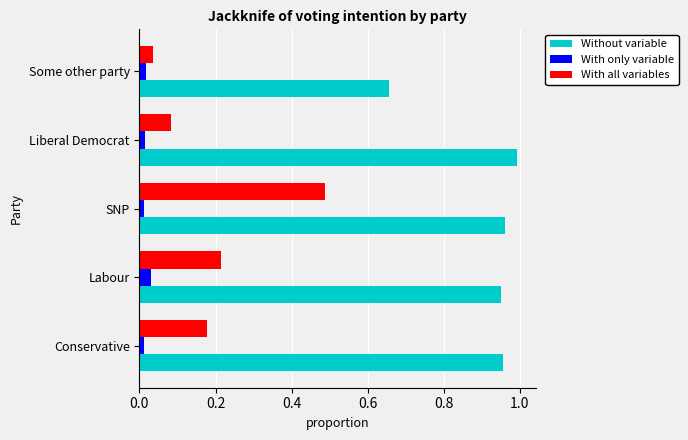

At which category is the sum across all series the highest?

SNP